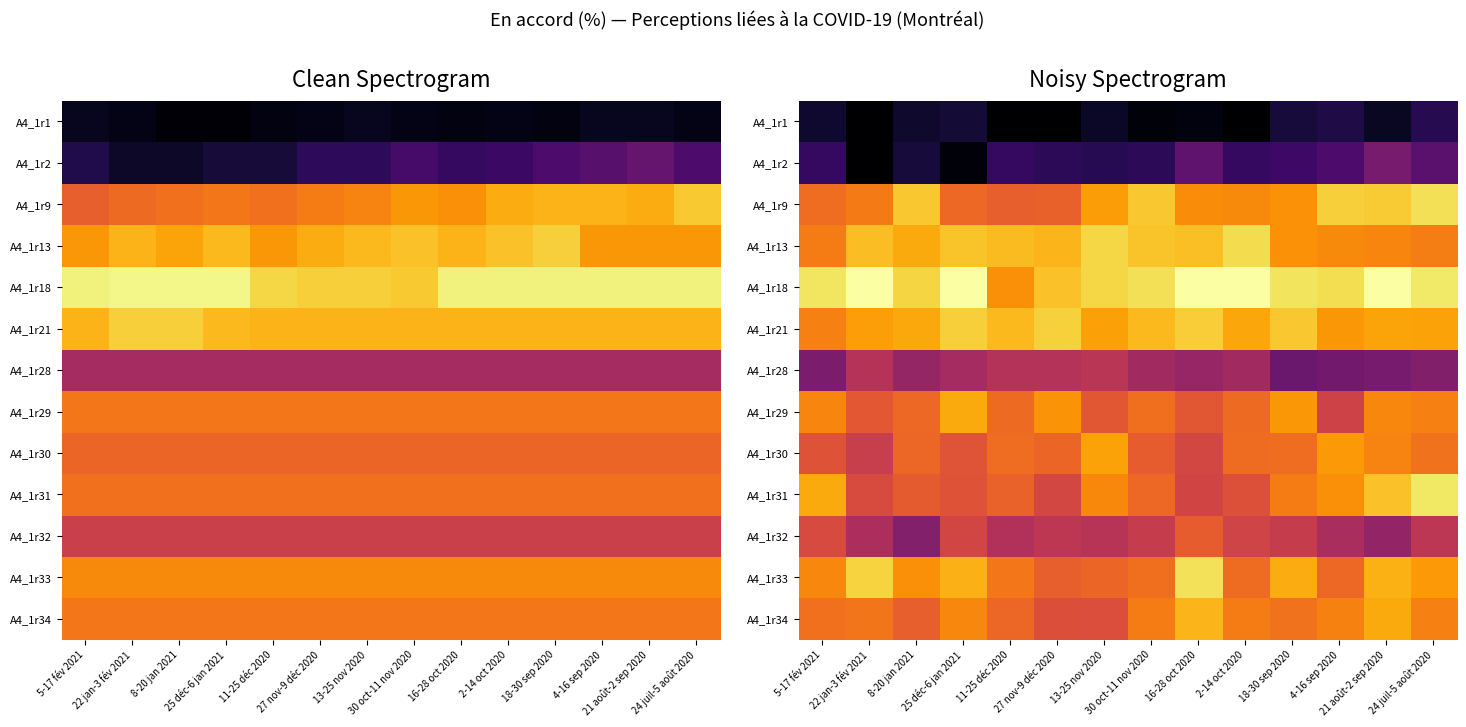

List the series in order of their peak value, lowest first.

A4_1r1, A4_1r2, A4_1r28, A4_1r32, A4_1r30, A4_1r29, A4_1r34, A4_1r21, A4_1r13, A4_1r9, A4_1r33, A4_1r31, A4_1r18